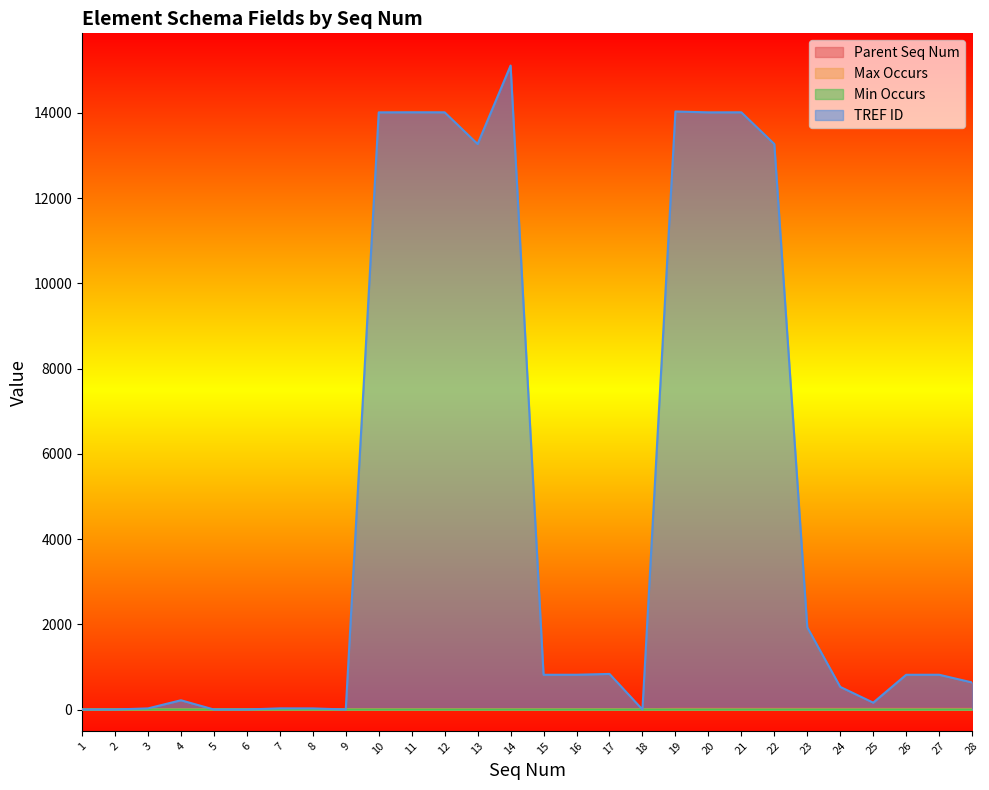

What is the value of the TREF ID point at the 17th from the left?

835